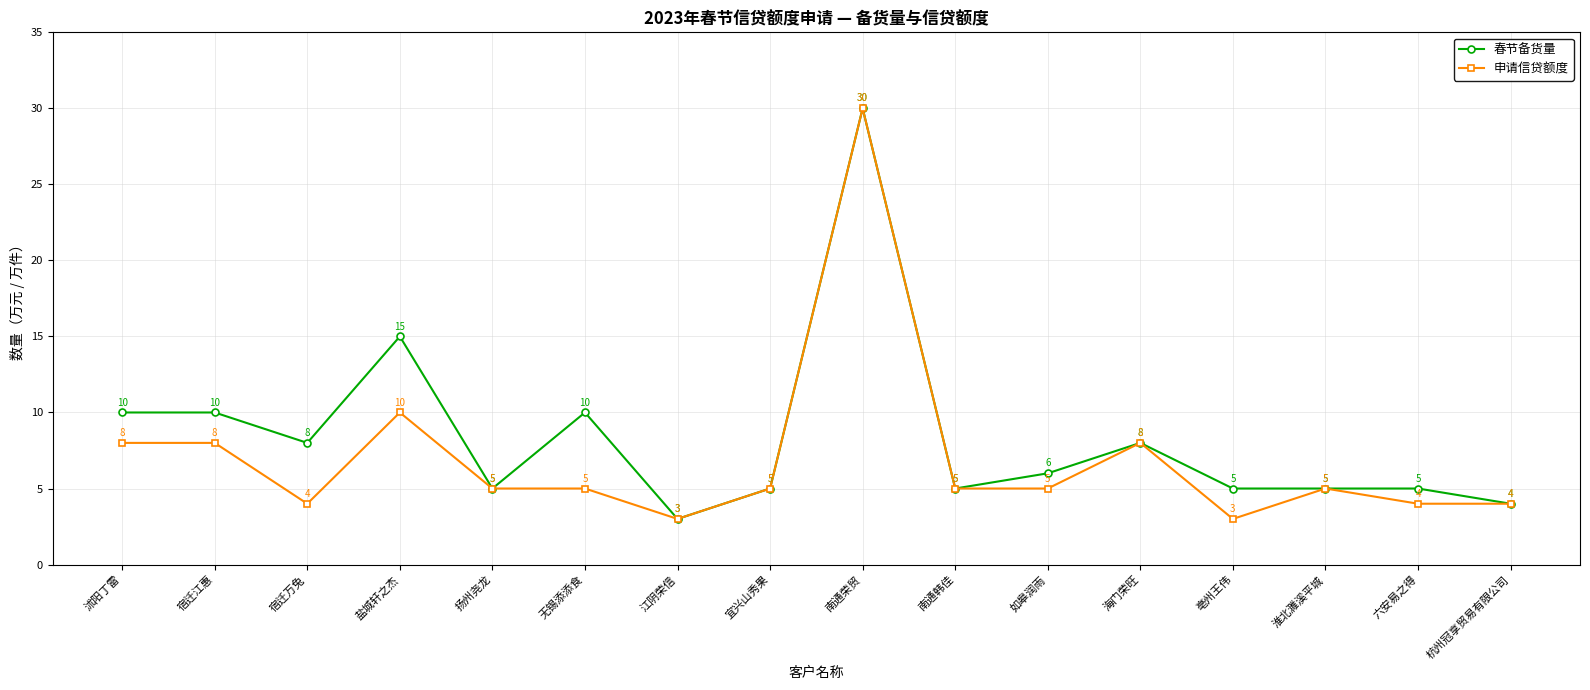

What is the label of the 14th point from the left?

淮北濉溪平城